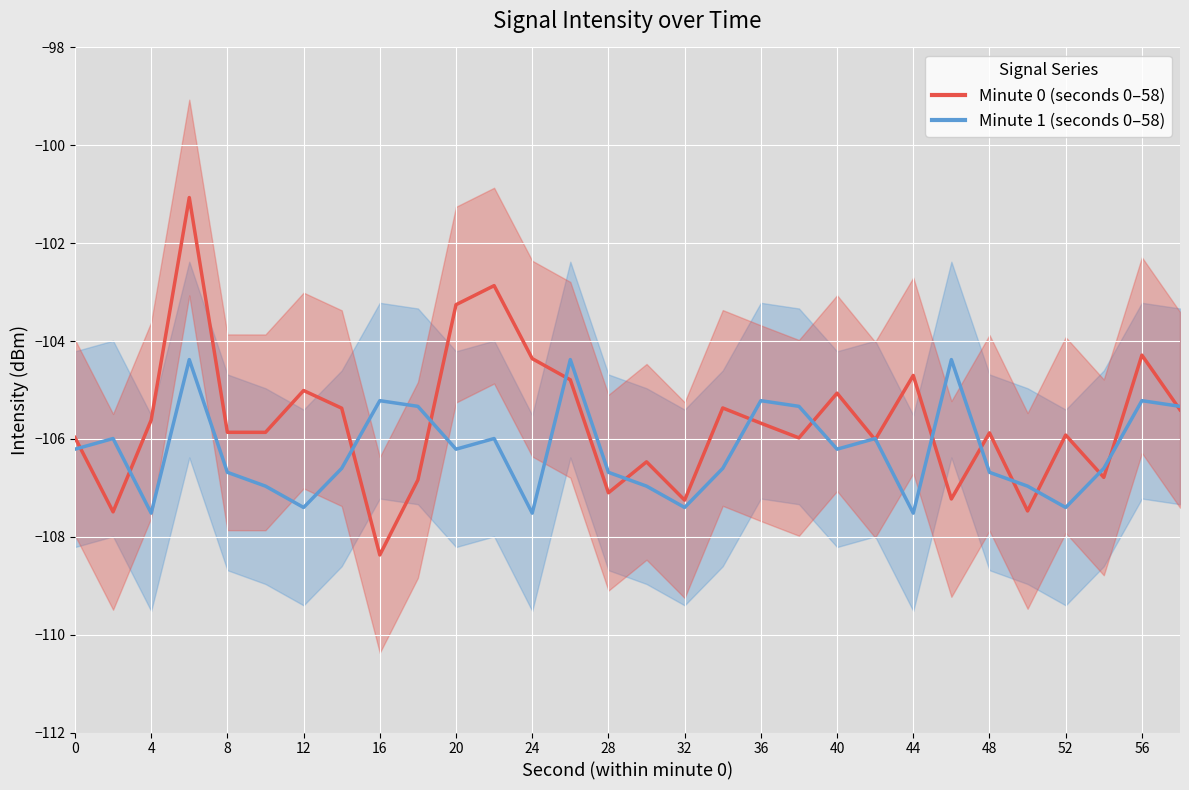

How many interior local valleys does the Minute 0 (seconds 0–58) series have?

10